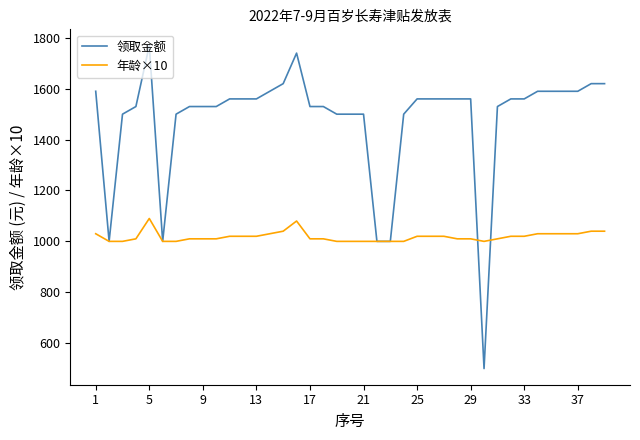

Which series has the largest total across all categories?

领取金额